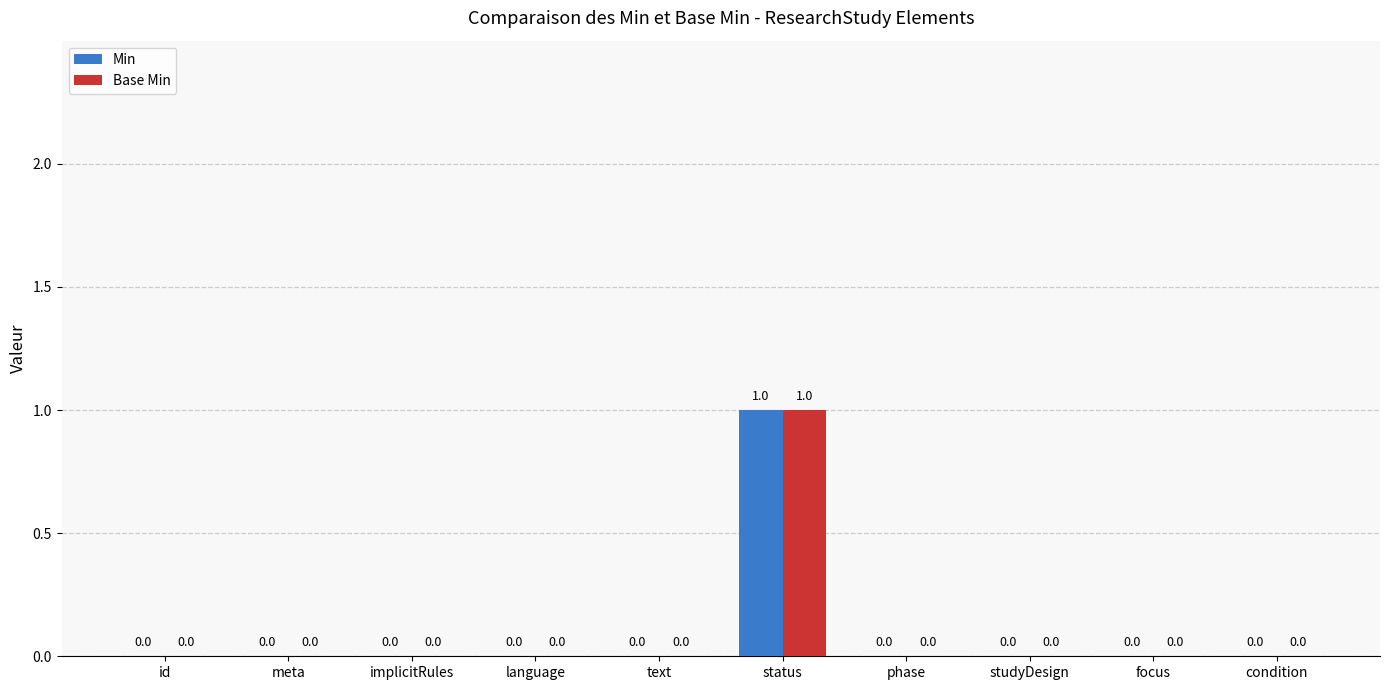

Is the value of Min at status greater than the value of Base Min at text?

Yes